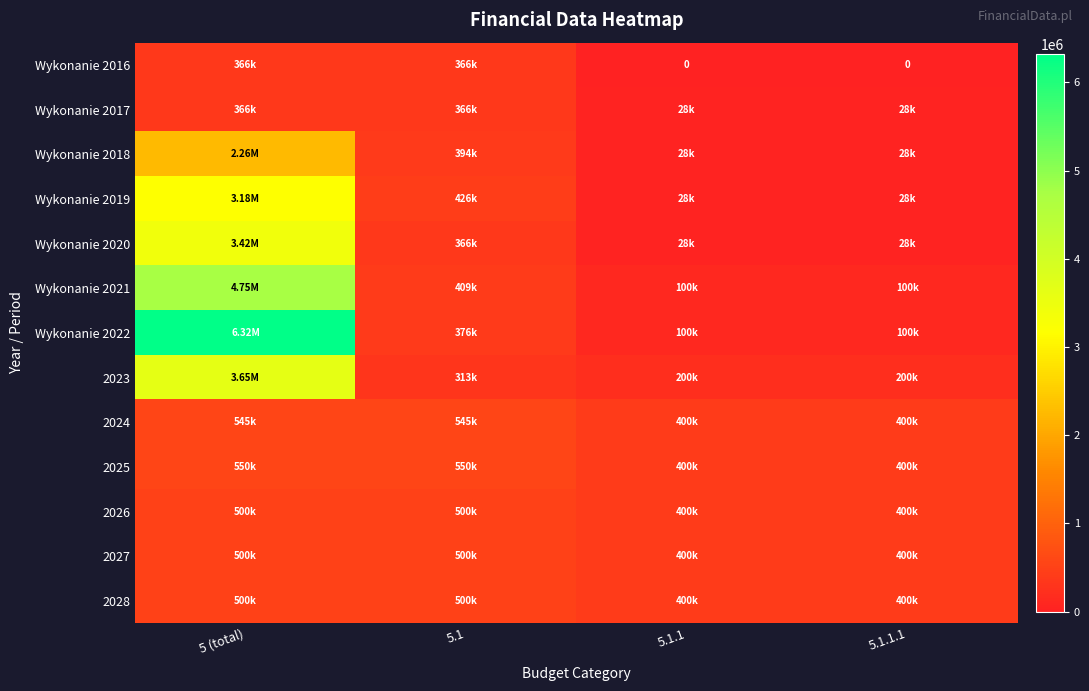

List the series in order of their peak value, highest first.

Wykonanie 2022, Wykonanie 2021, 2023, Wykonanie 2020, Wykonanie 2019, Wykonanie 2018, 2025, 2024, 2026, 2027, 2028, Wykonanie 2016, Wykonanie 2017